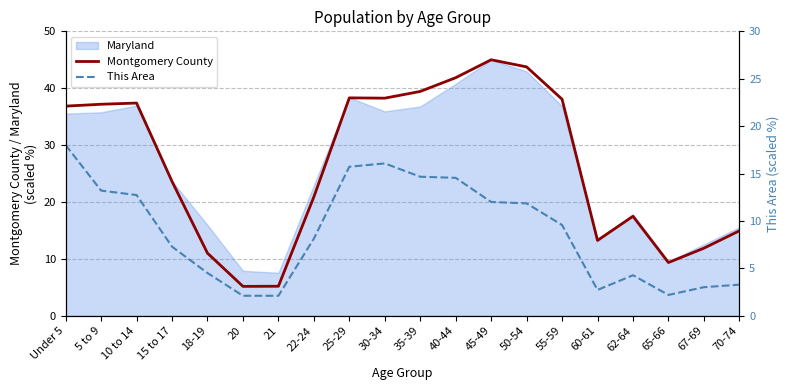

At which category does This Area reach its first local peak?

30-34